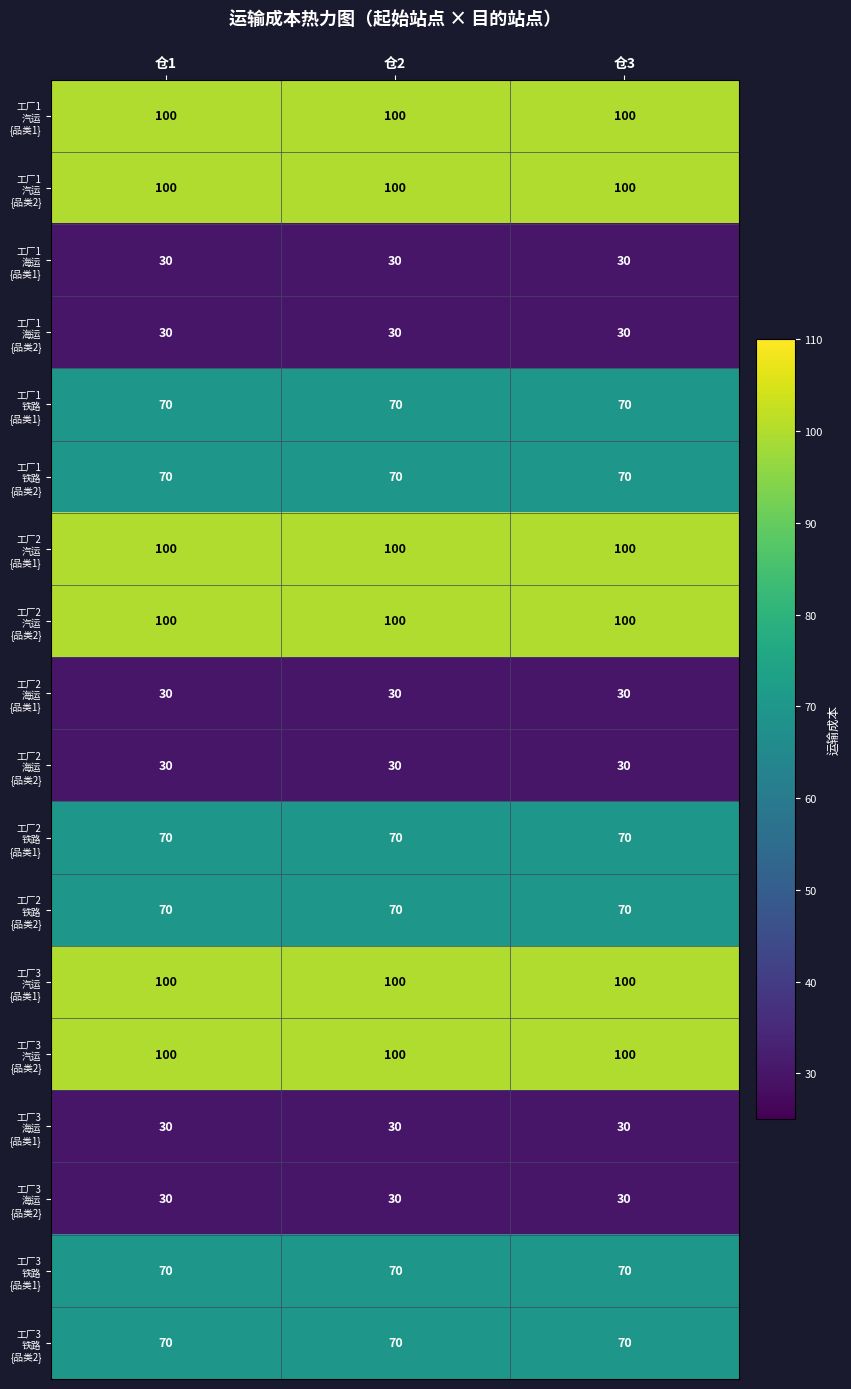

At how many categories does at least one series exceed 75?

3